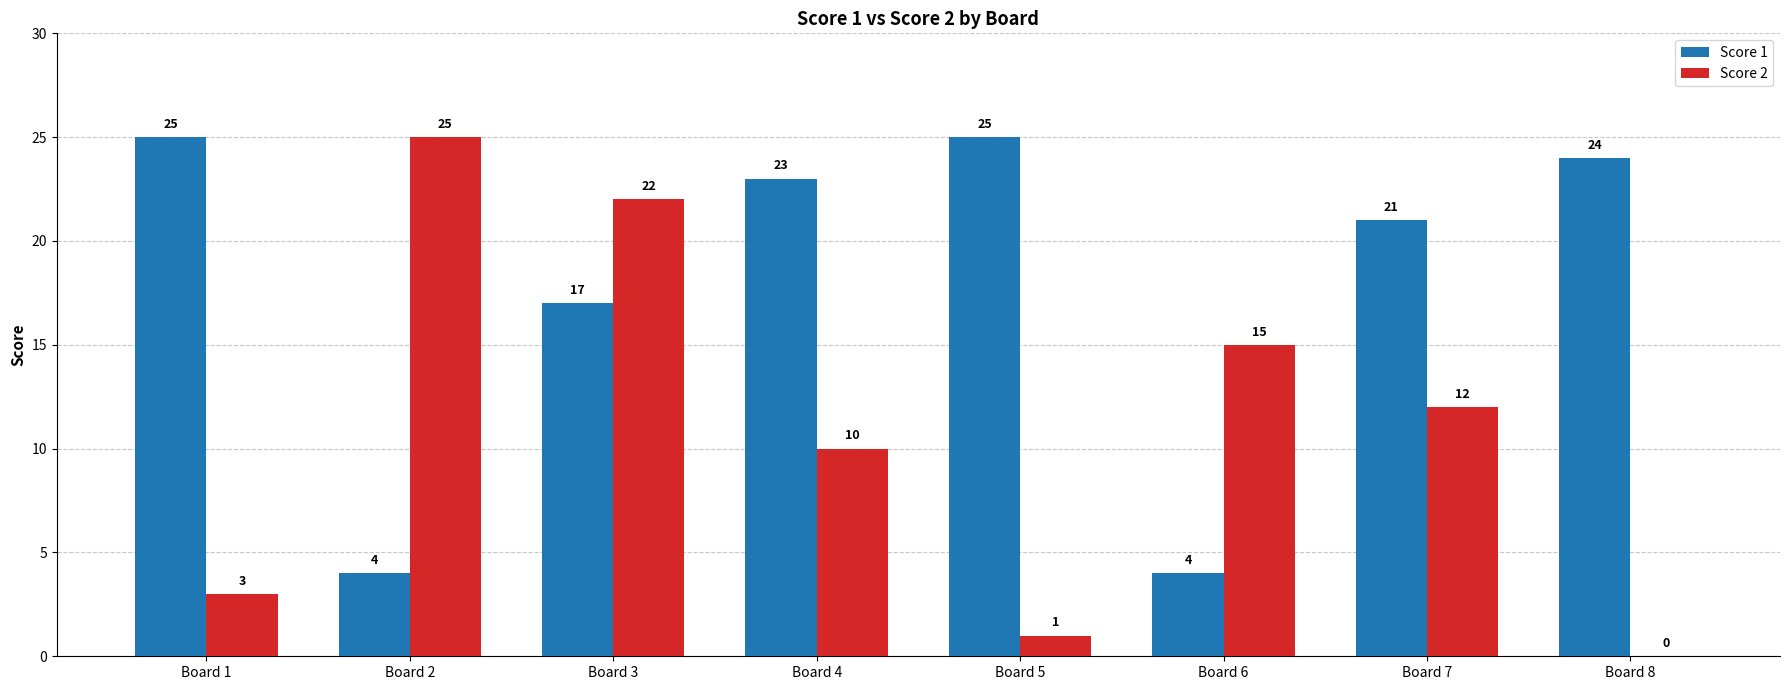

What is the sum of all Score 1 values?

143